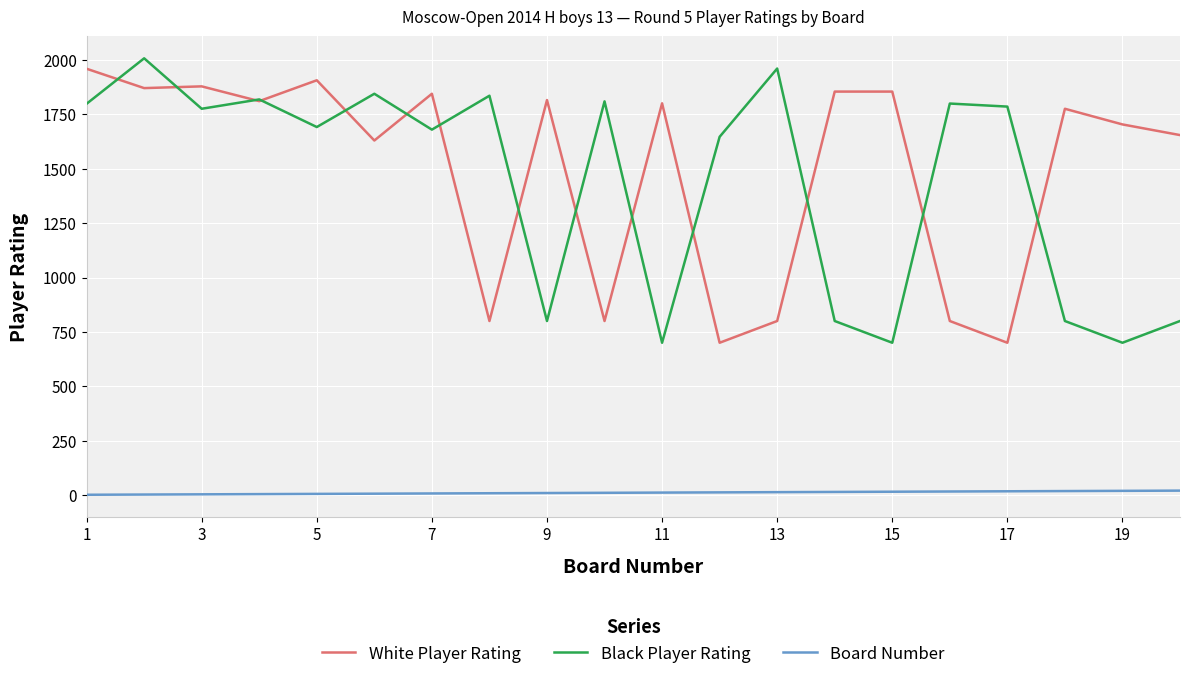

Which series has the widest spread of values?

Black Player Rating